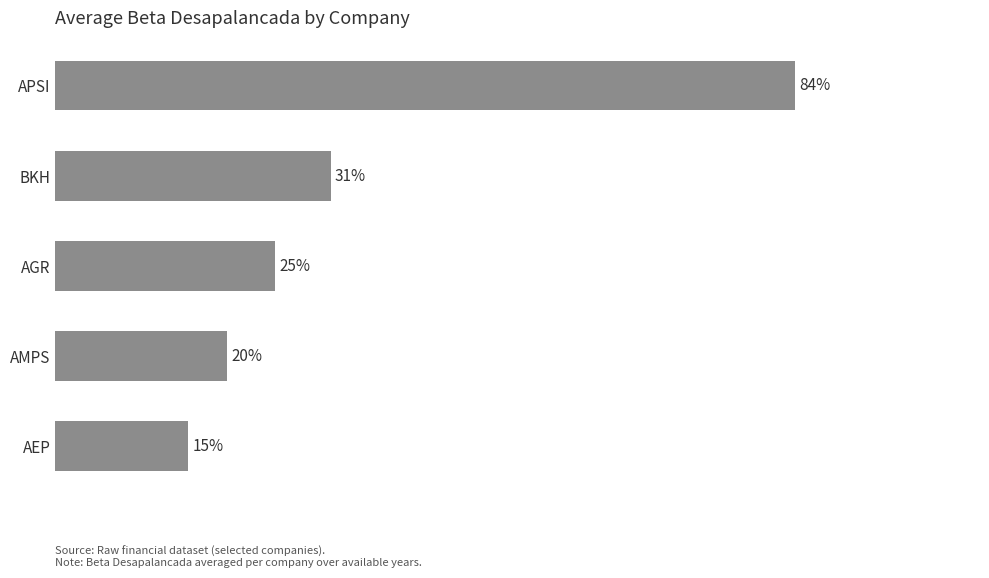

How many categories are shown in the chart?

5